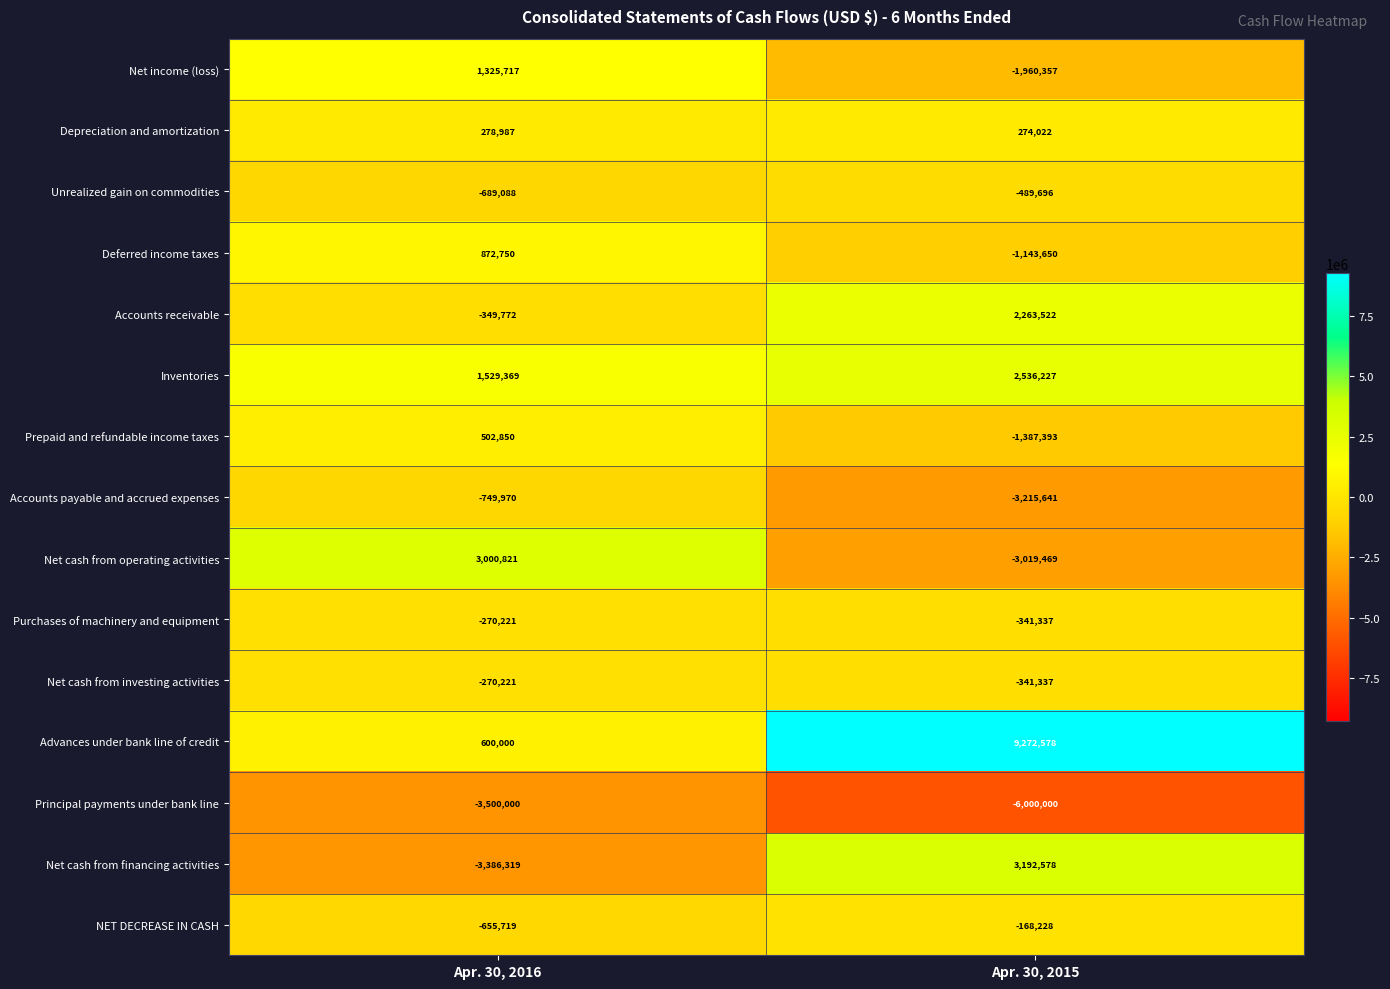

What value does the Principal payments under bank line series have at Apr. 30, 2016?

-3500000